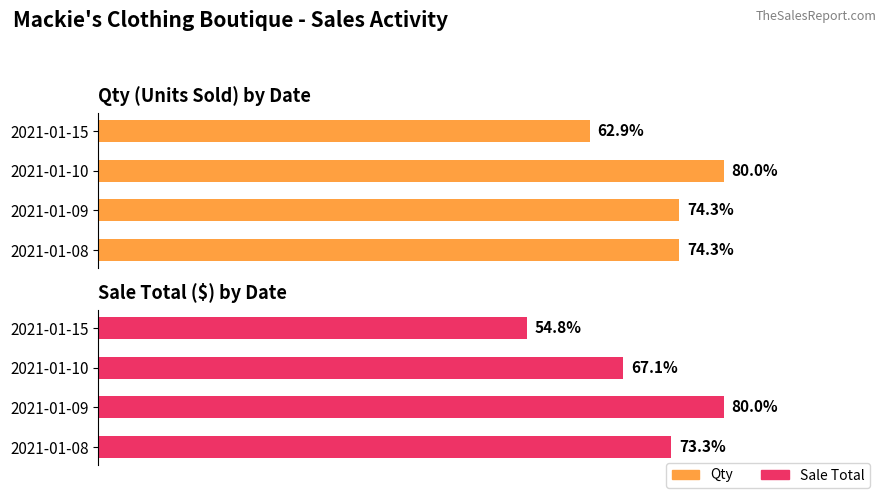

How many bars are there in each group?

2